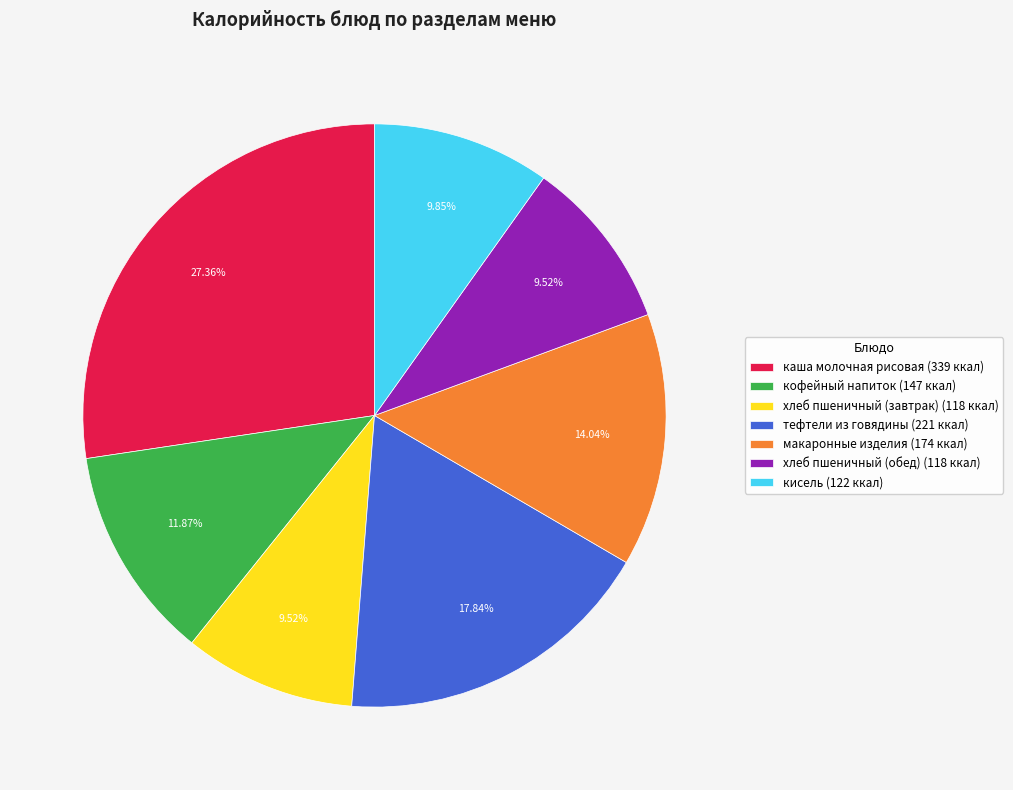

Is there any slice that represents more than half of the pie?

No